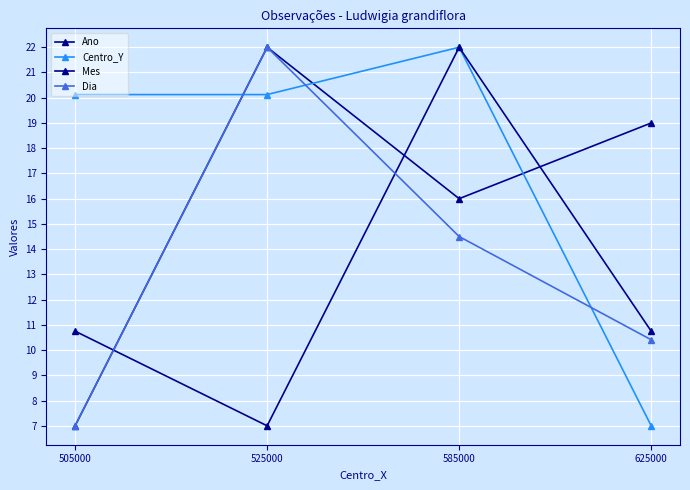

Does the chart have visible grid lines?

Yes